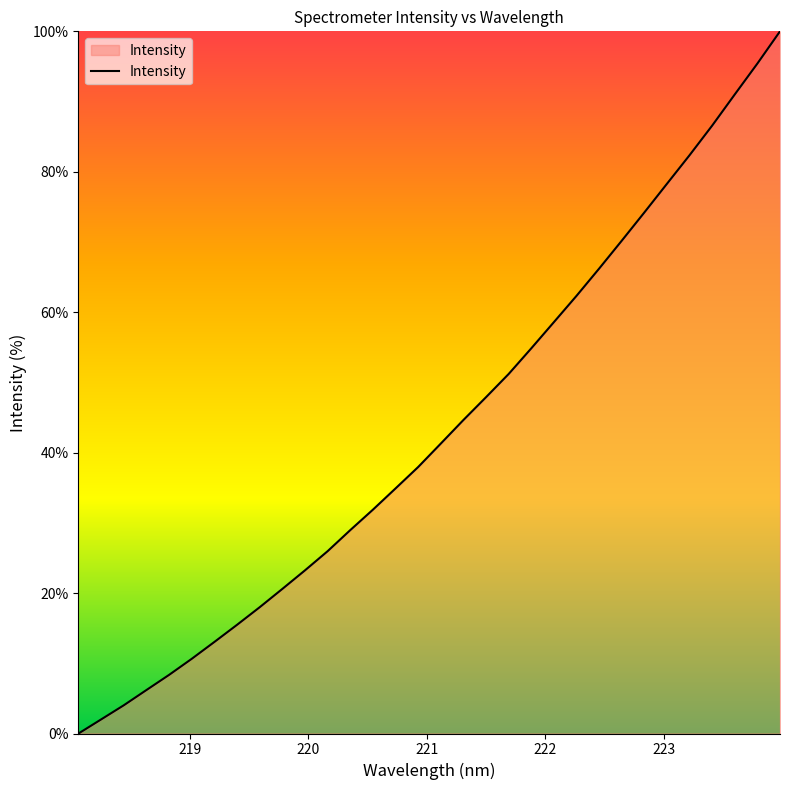

Count the number of data series in this chart.

1